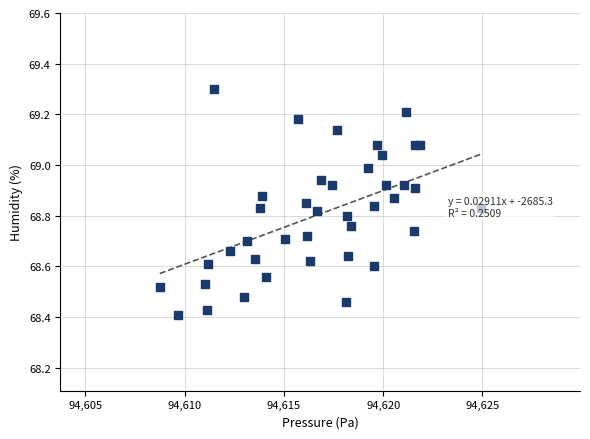

What is the range of X values (max minus min)?

16.2